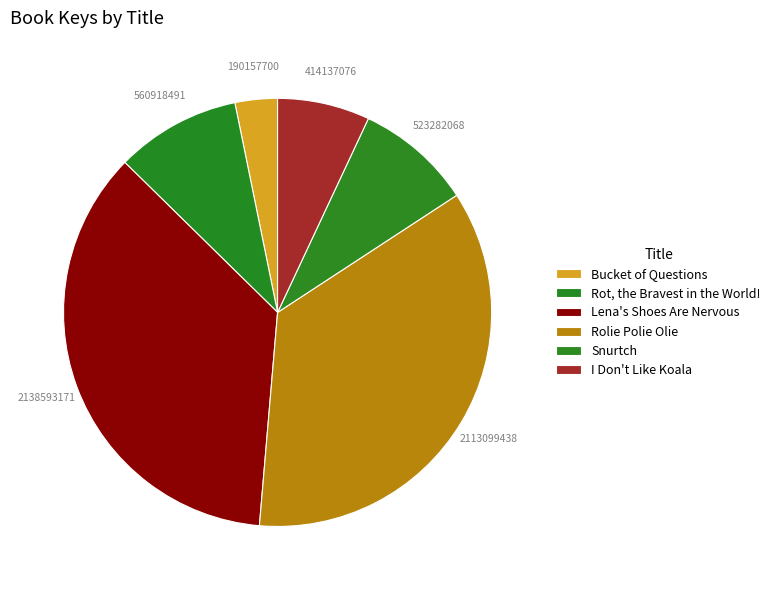

How much of the chart is everything except I Don't Like Koala?

93.0%